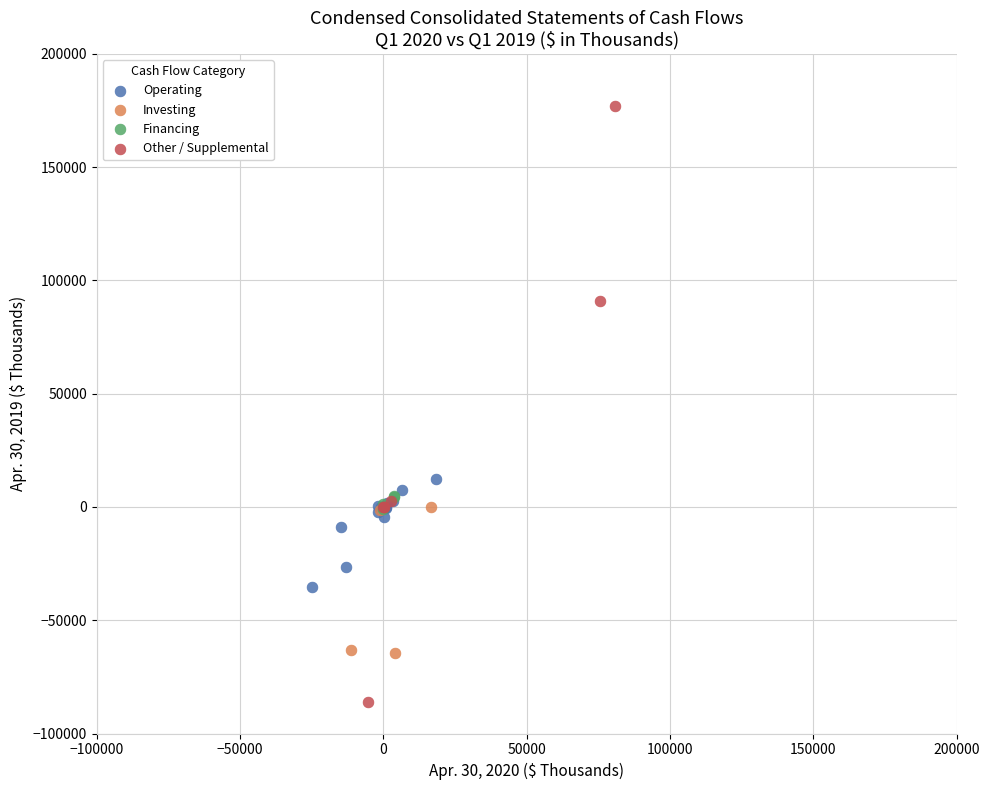

What are all the series names shown in the legend?

Operating, Investing, Financing, Other / Supplemental